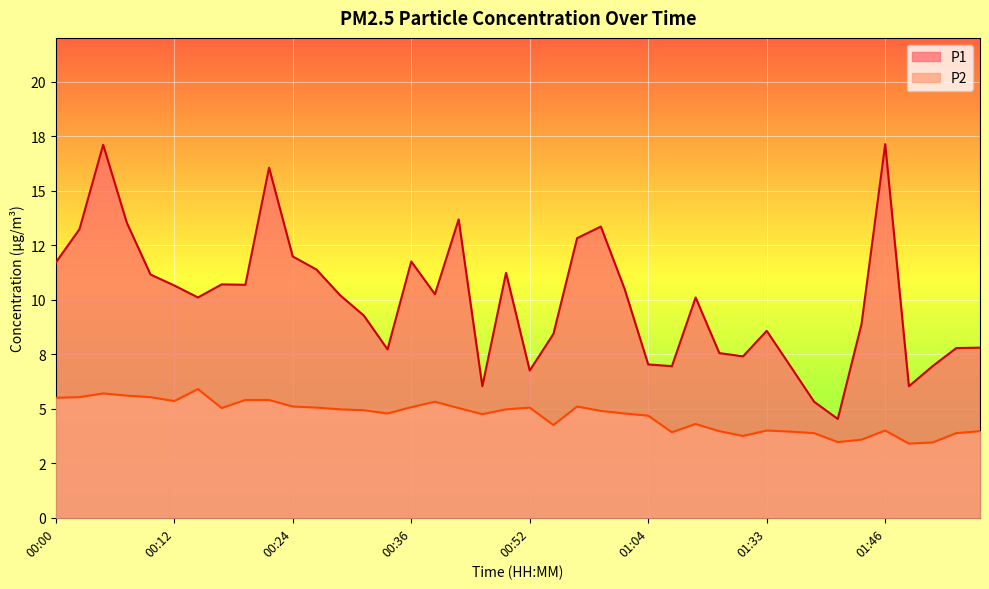

True or false: P1 and P2 cross at least once.

False